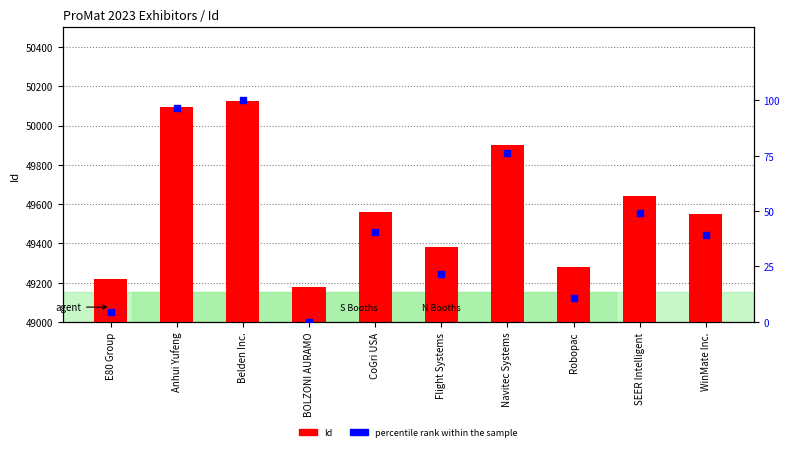

At how many categories does at least one series exceed 12832?

10